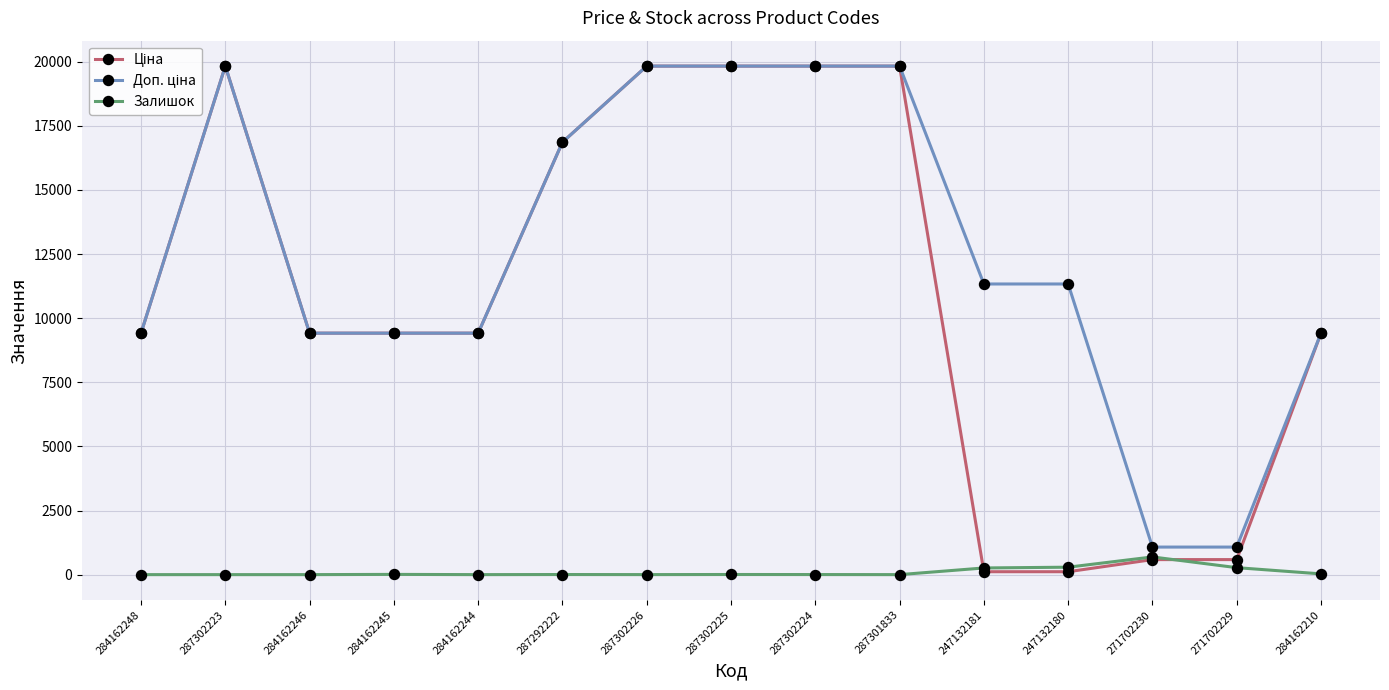

What is the spread (max minus min) of values at 271702230?

488.5